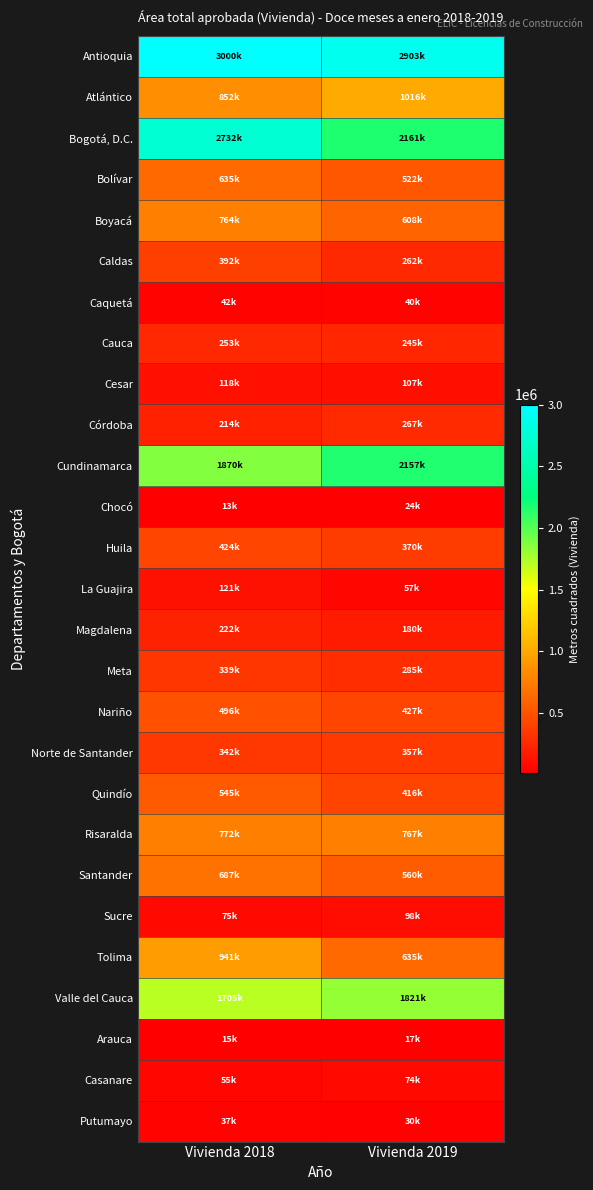

At which category is the sum across all series the highest?

Vivienda 2018